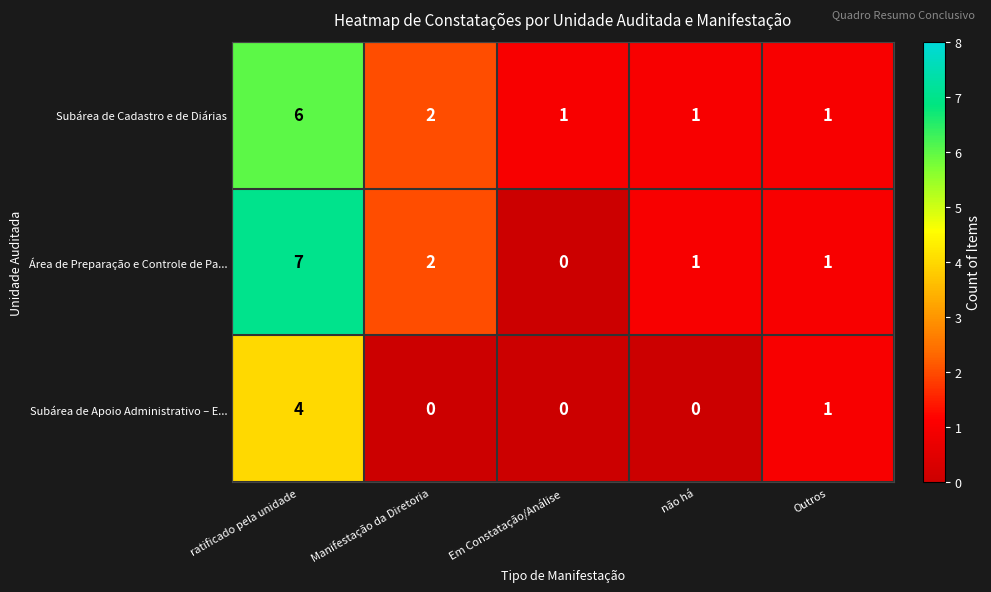

Which category has the lowest value in the Área de Preparação e Controle de Pa... series?

Em Constatação/Análise